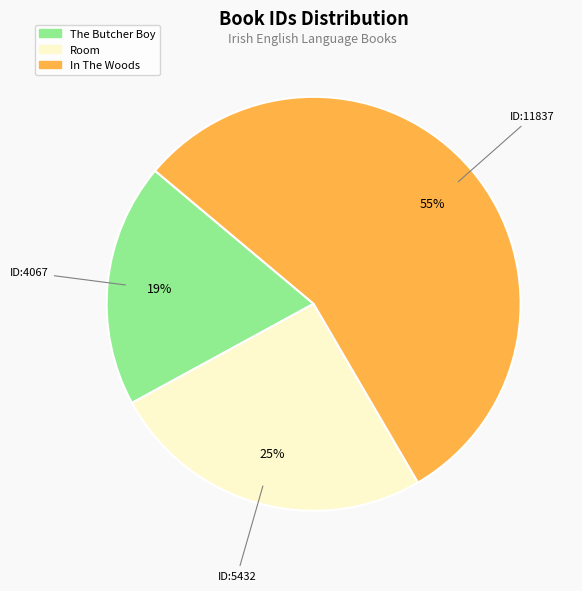

To the nearest percent, what is the average slice percentage?

33%